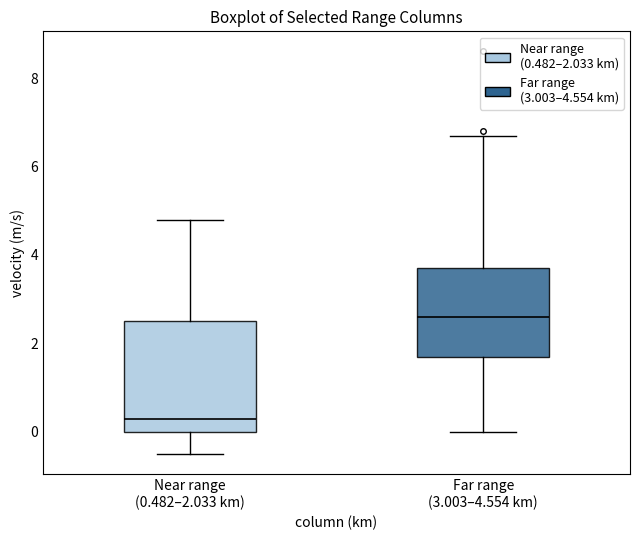

Which box has the highest median line?

Far range (3.003–4.554 km)